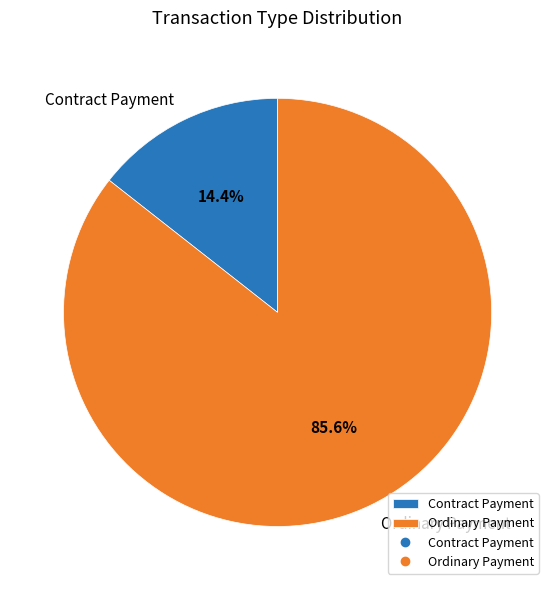

Which category accounts for the majority?

Ordinary Payment